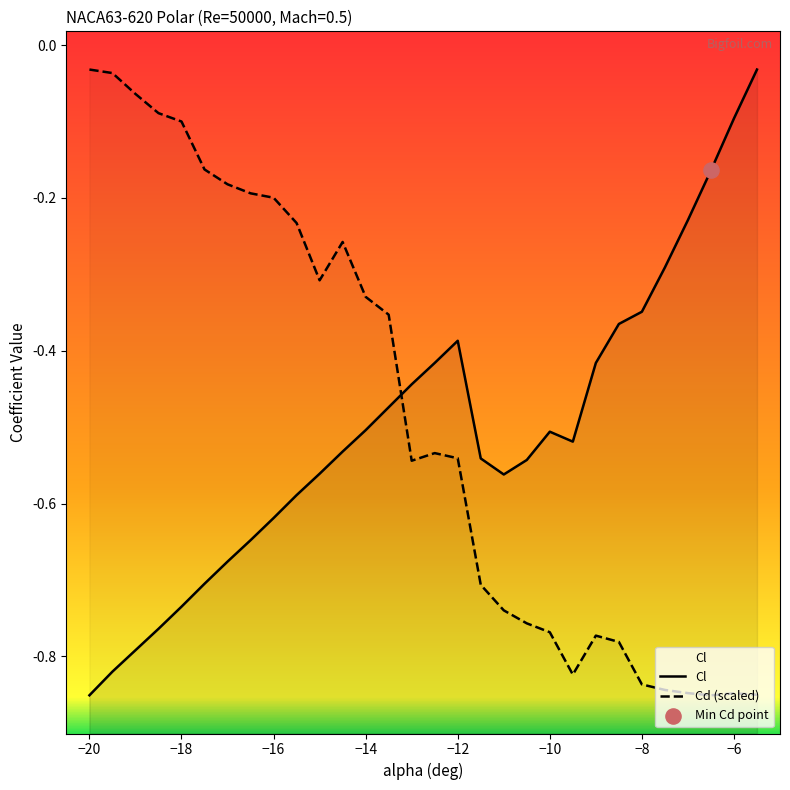

Is the value of Cl at 19 greater than the value of Cd at 25?

Yes